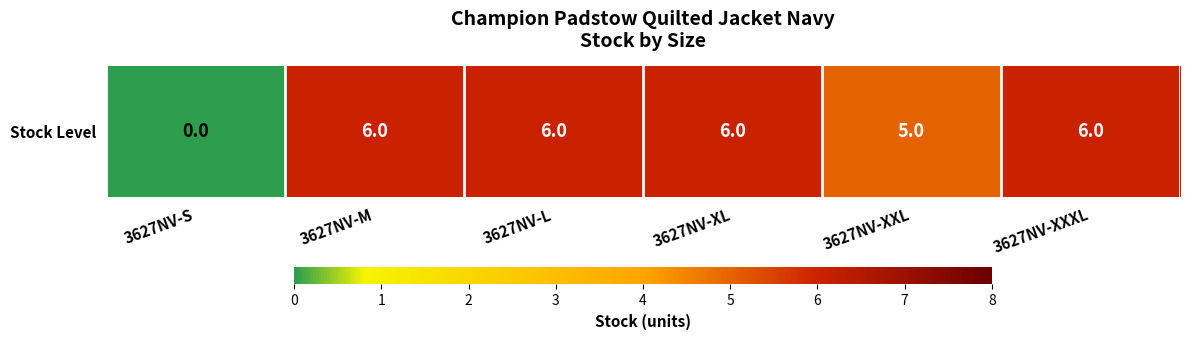

Reading left to right, what are all the values shown in this chart?

0	6	6	6	5	6